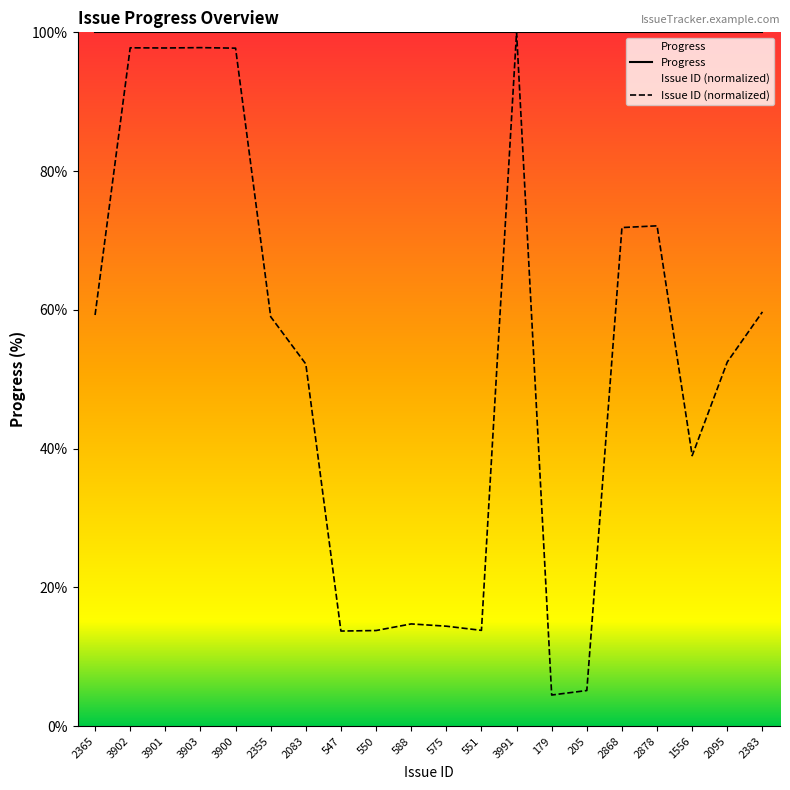

What is the sum of all values?

1036.7